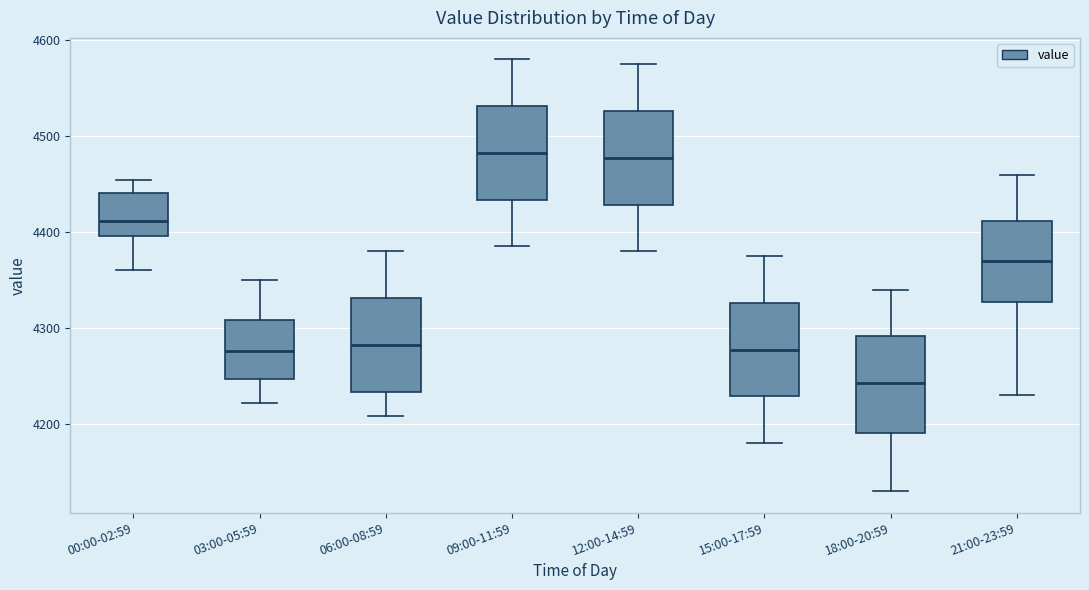

Where is the lower edge of the box for 09:00-11:59 on the y-axis? The values are not printed on the chart, so give them approximately, as read against the axis.

4430